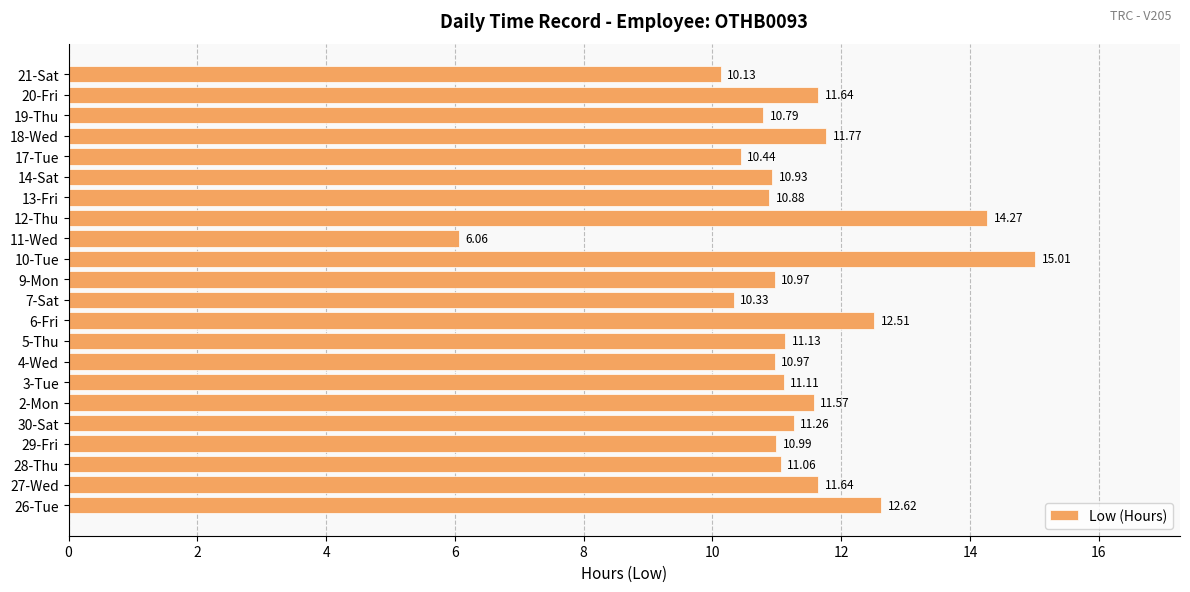

What is the sum of all values?

248.1